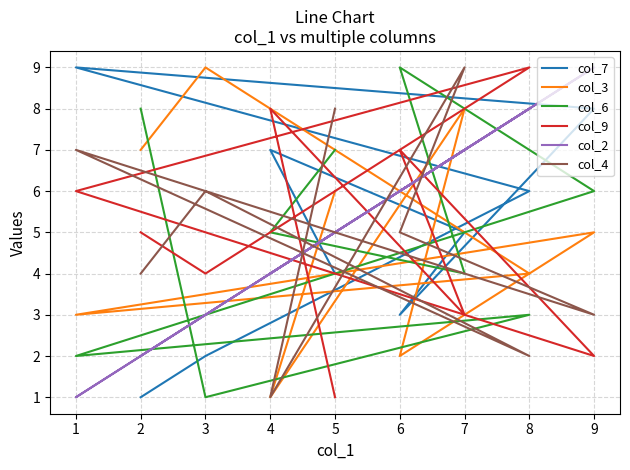

How many interior local valleys does the col_9 series have?

3